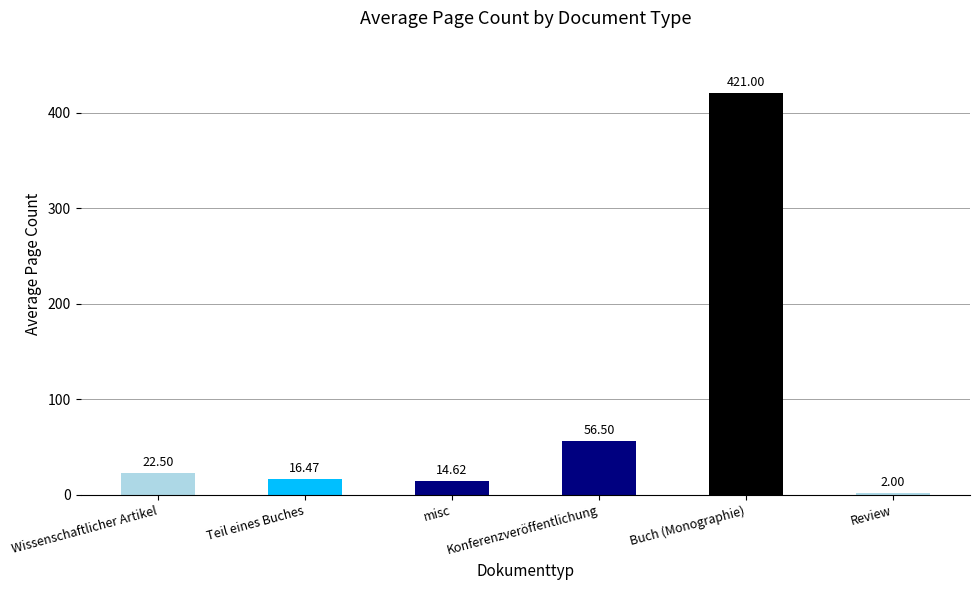

Reading right to left, extract all data points from this chart.

Review=2.0	Buch (Monographie)=421.0	Konferenzveröffentlichung=56.5	misc=14.6	Teil eines Buches=16.5	Wissenschaftlicher Artikel=22.5